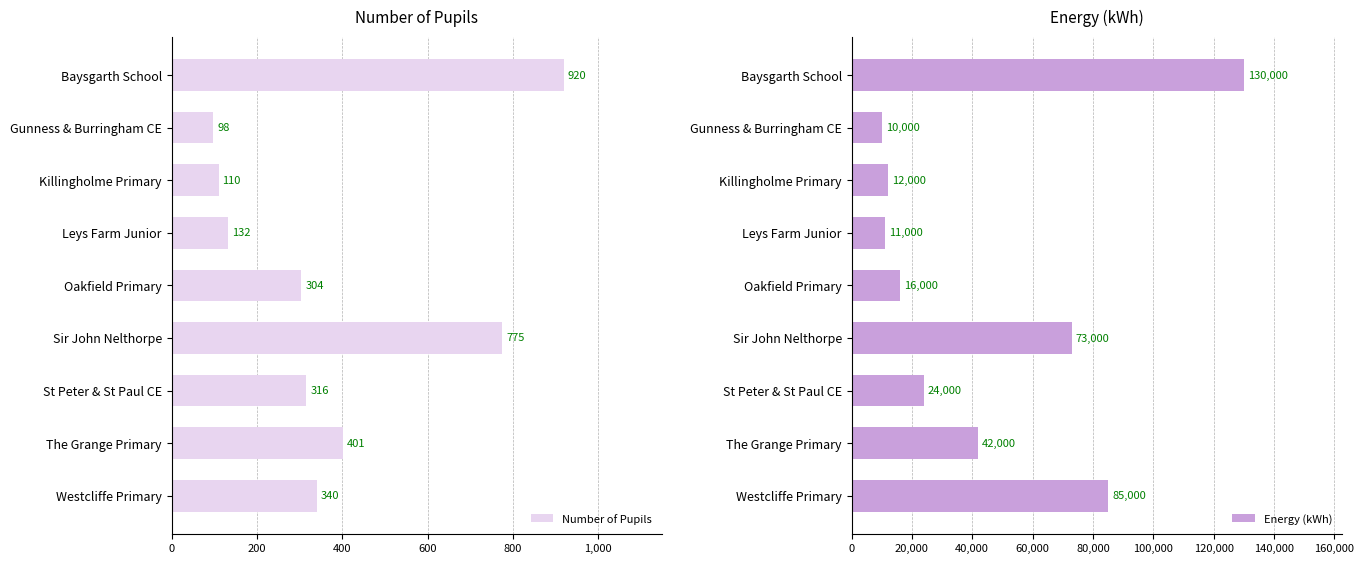

List the series in order of their overall mean, lowest first.

Number of Pupils, Energy (kWh)